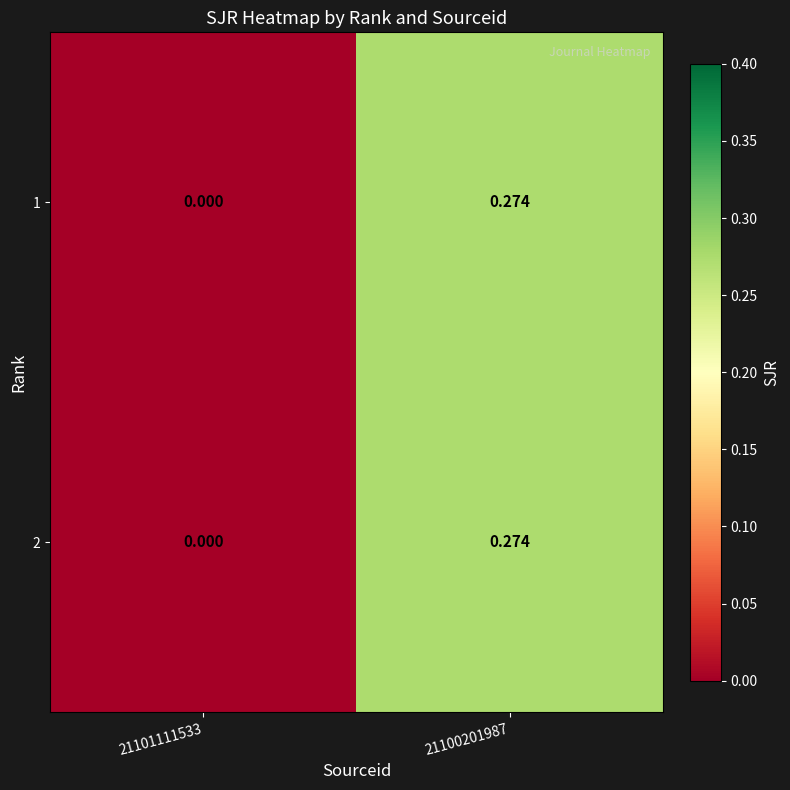

Is the value of 1 at 21100201987 greater than the value of 2 at 21101111533?

Yes